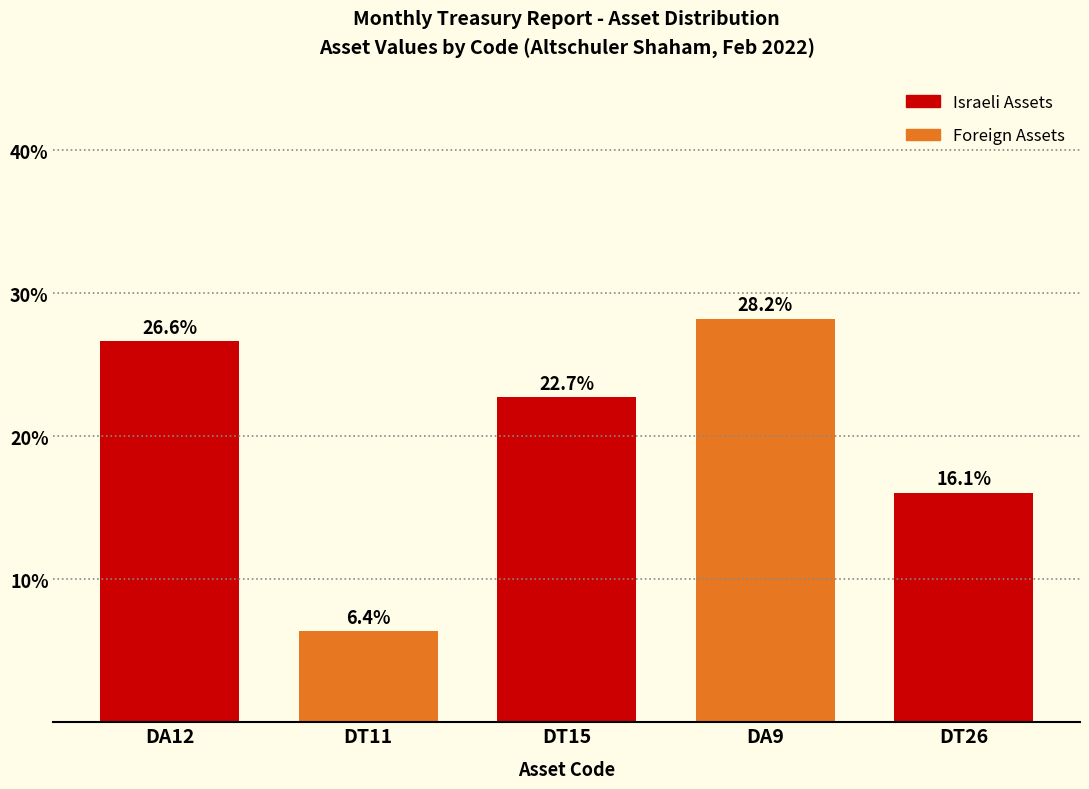

Reading left to right, extract all data points from this chart.

26.6	6.4	22.7	28.2	16.1